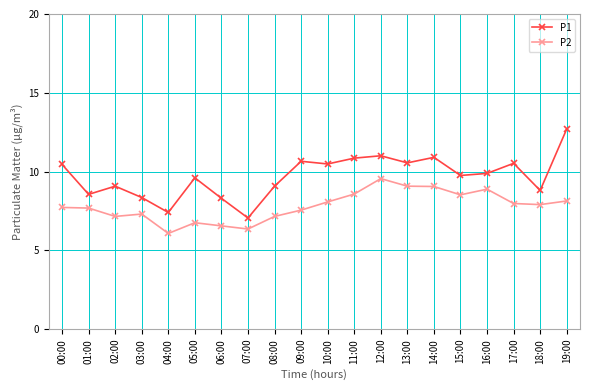

What is the value of the P2 point at the 17th from the left?

8.9